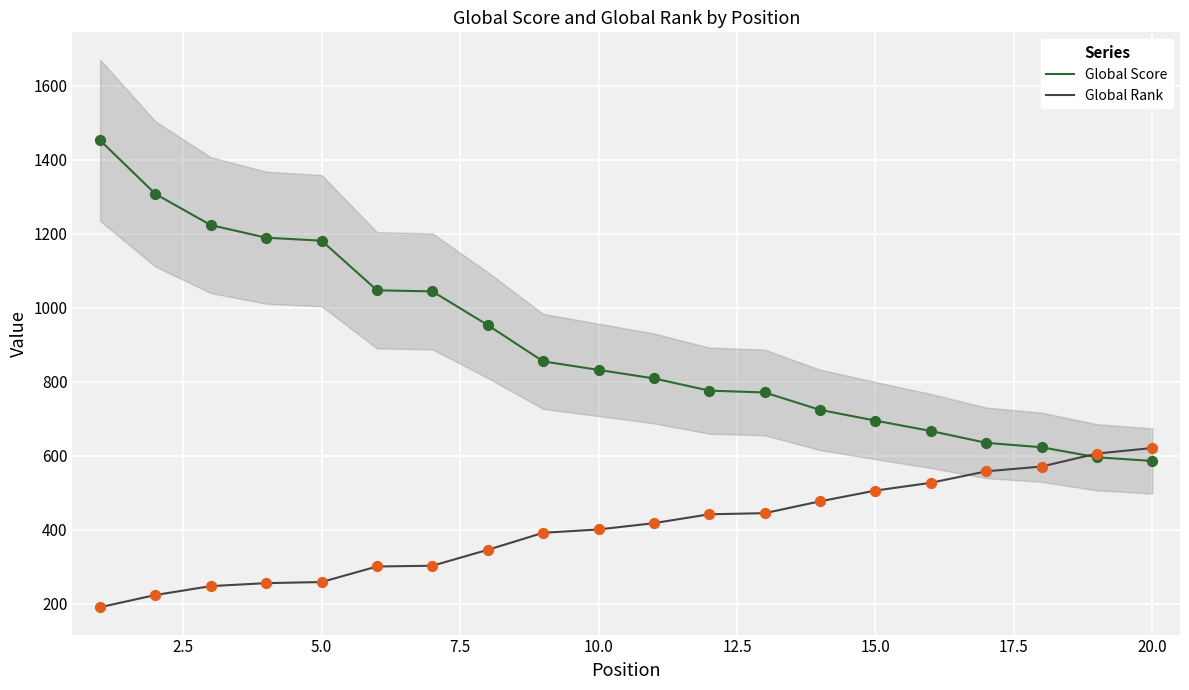

What is the minimum value for Global Rank?

191